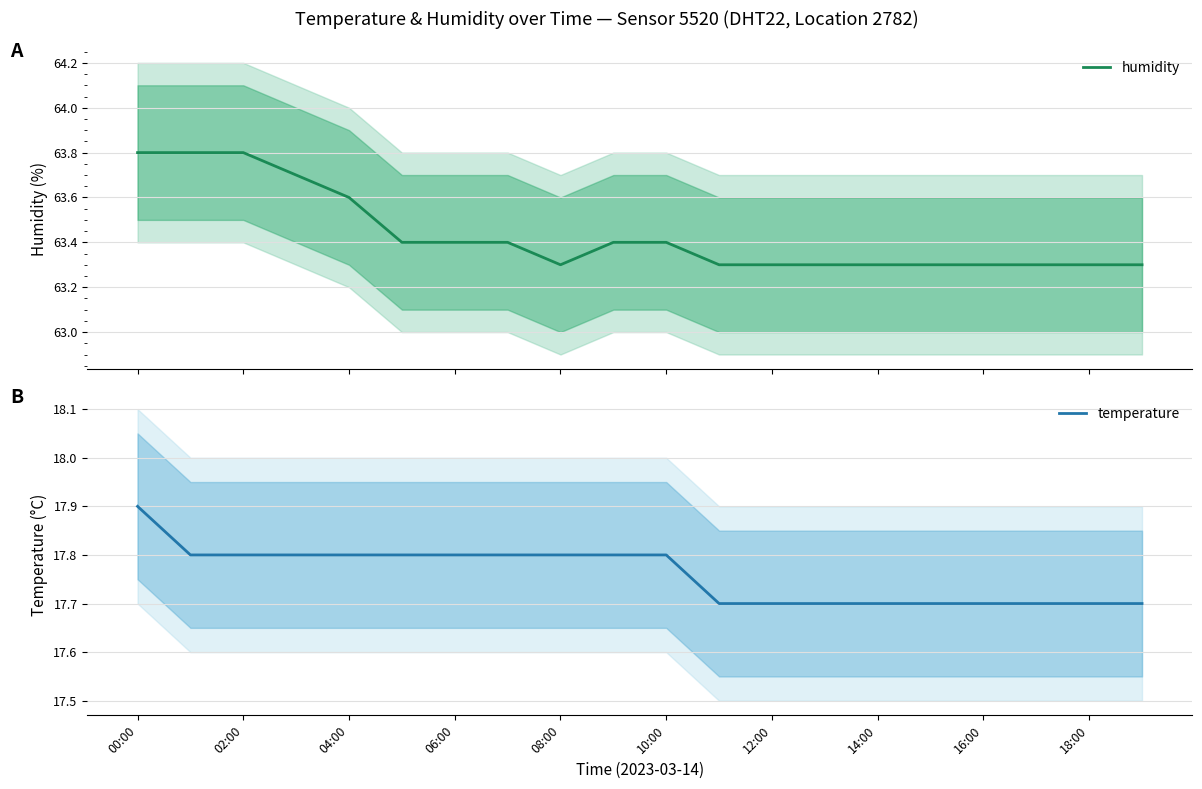

True or false: temperature and humidity intersect in this chart.

False